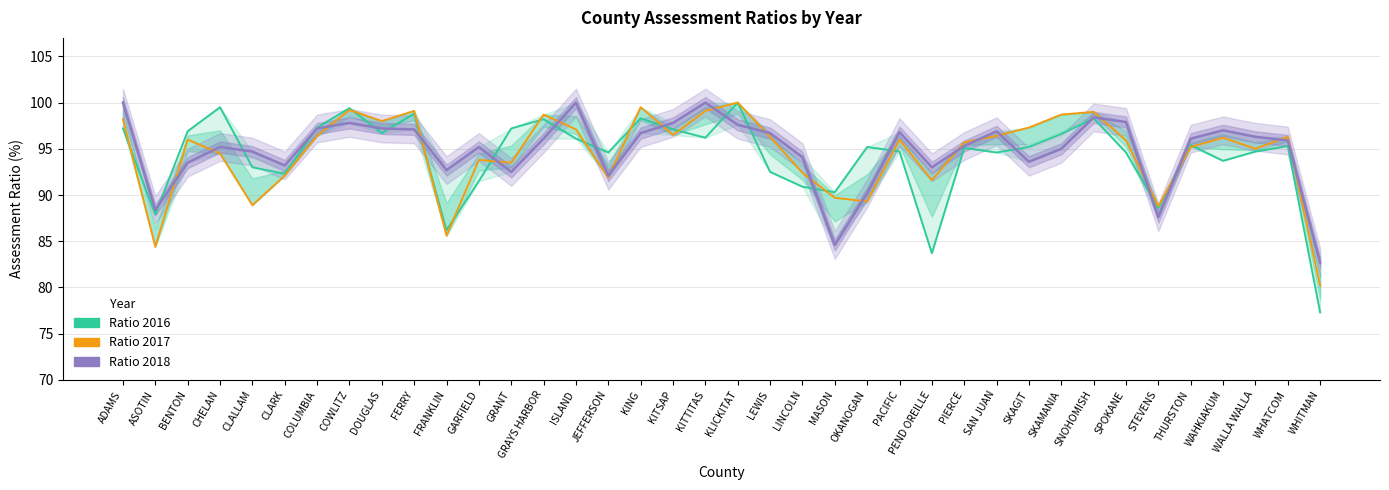

How many lines are shown in the chart?

3